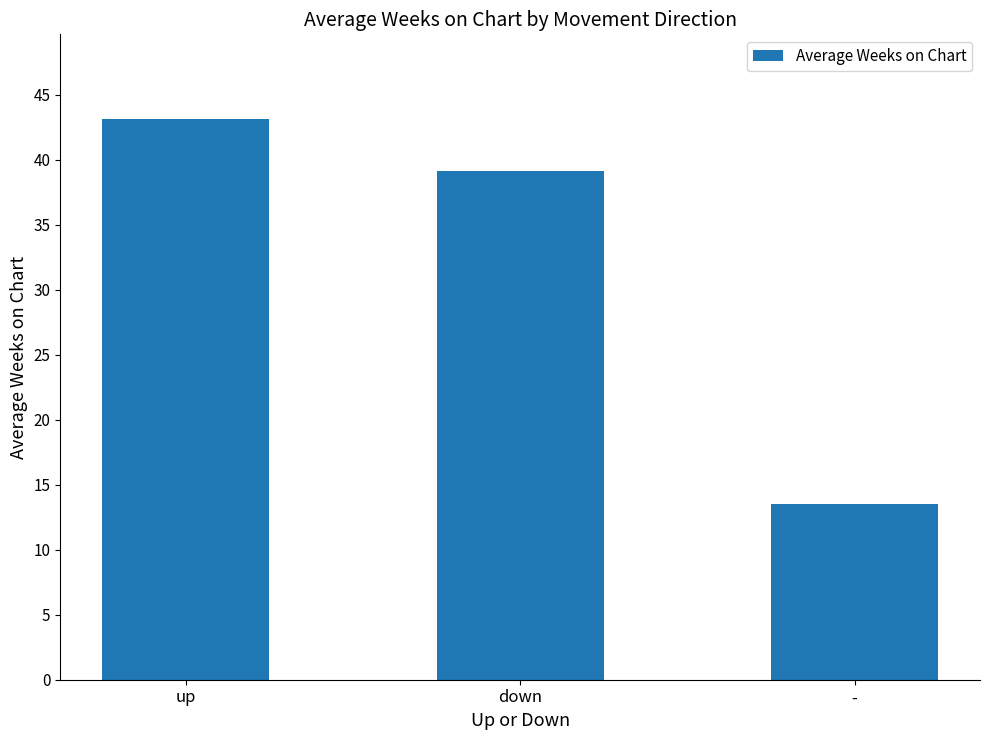

Count the number of data series in this chart.

1